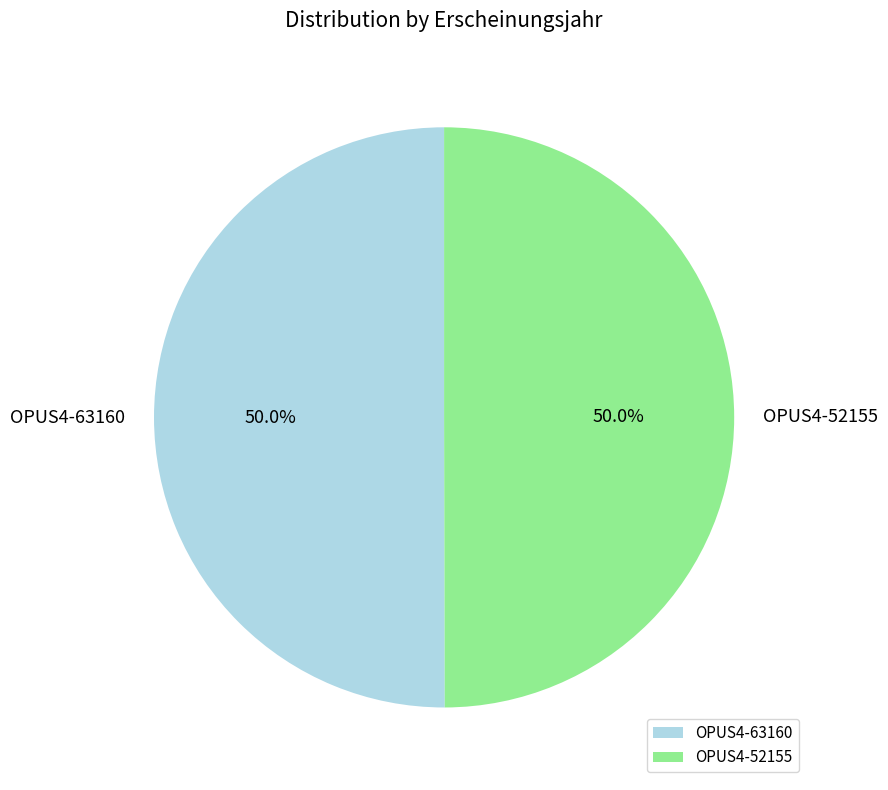

True or false: OPUS4-63160 accounts for 50% of the total.

True